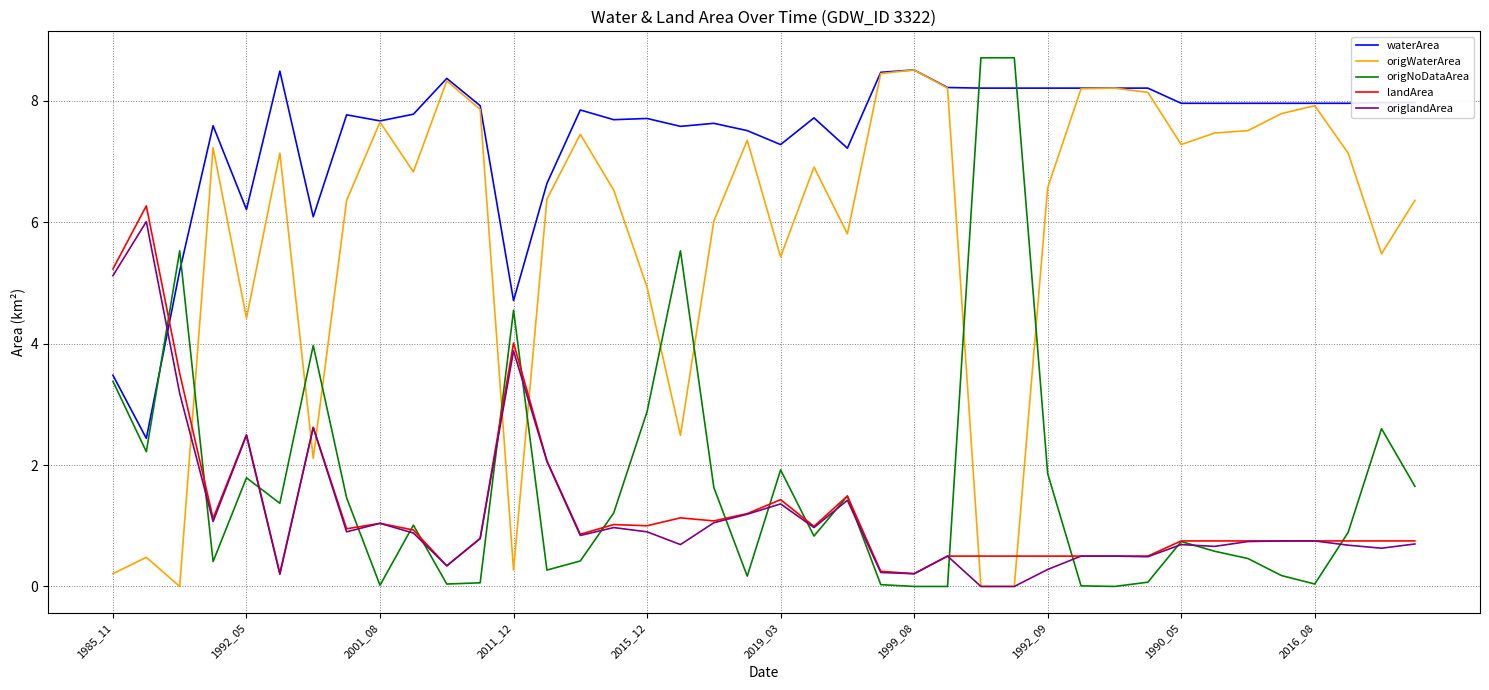

True or false: landArea has more than 1 interior local peaks.

True